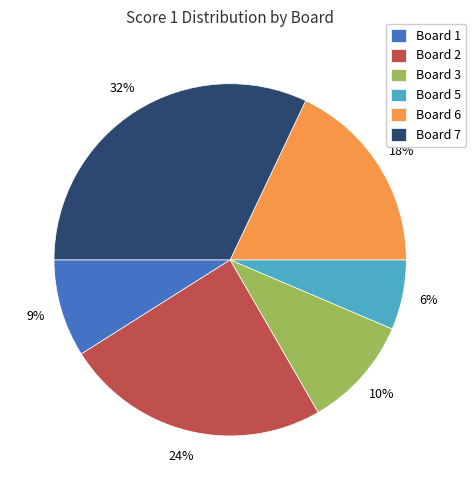

Does Board 2 account for over 50% of the chart?

No